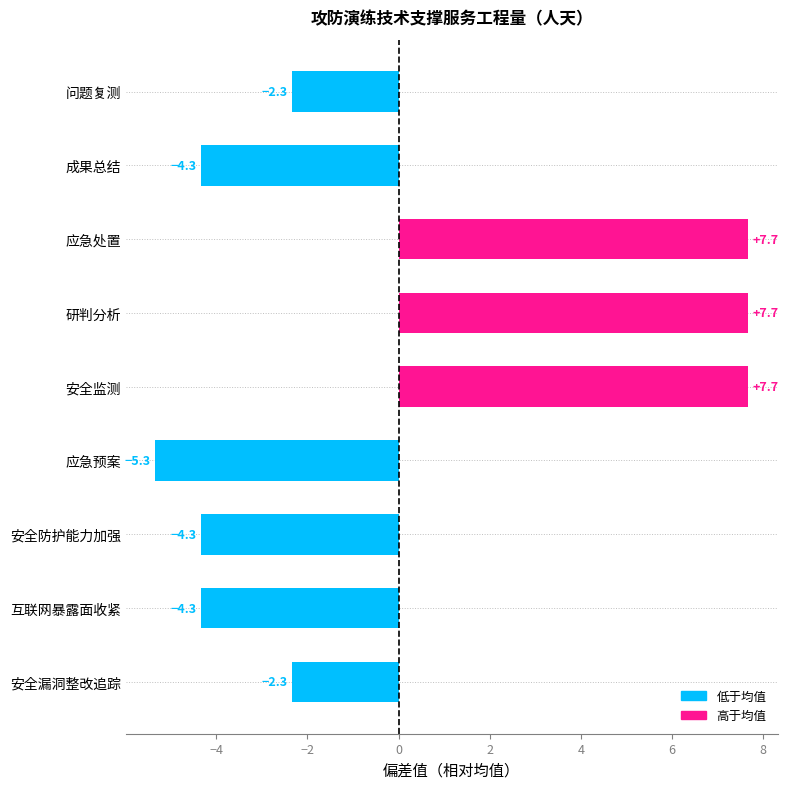

Reading bottom to top, what are all the values shown in this chart?

安全漏洞整改追踪=-2.3	互联网暴露面收紧=-4.3	安全防护能力加强=-4.3	应急预案=-5.3	安全监测=7.7	研判分析=7.7	应急处置=7.7	成果总结=-4.3	问题复测=-2.3